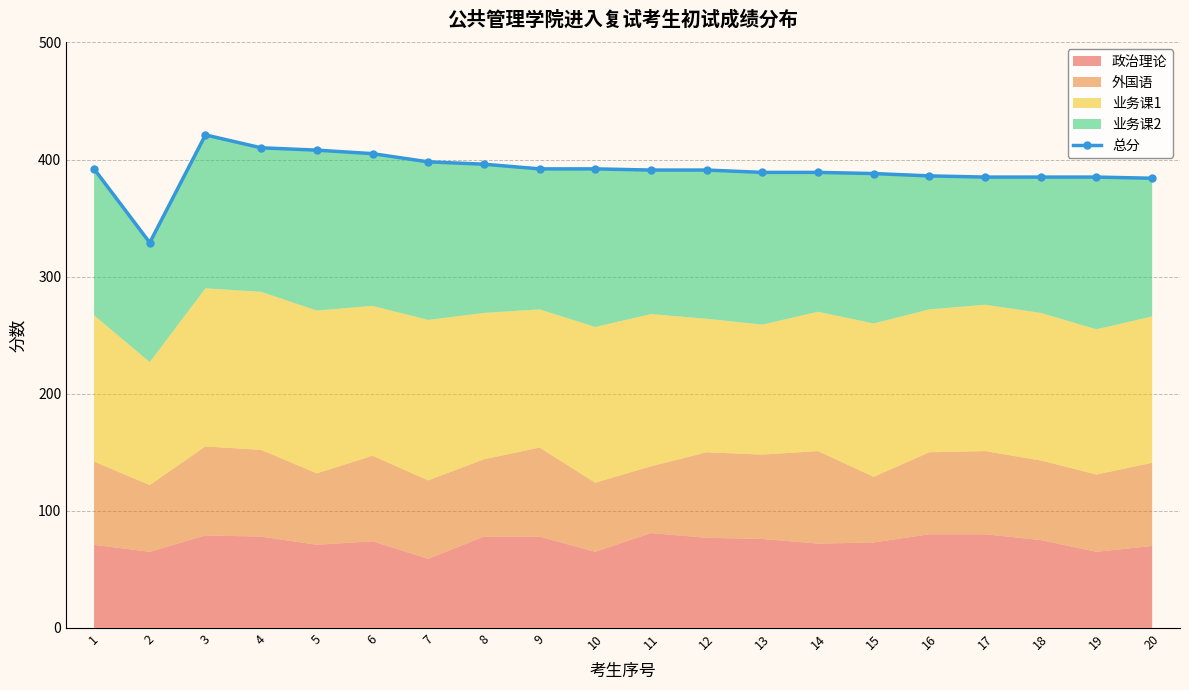

Reading left to right, transcribe all the data shown in this chart.

392	329	421	410	408	405	398	396	392	392	391	391	389	389	388	386	385	385	385	384